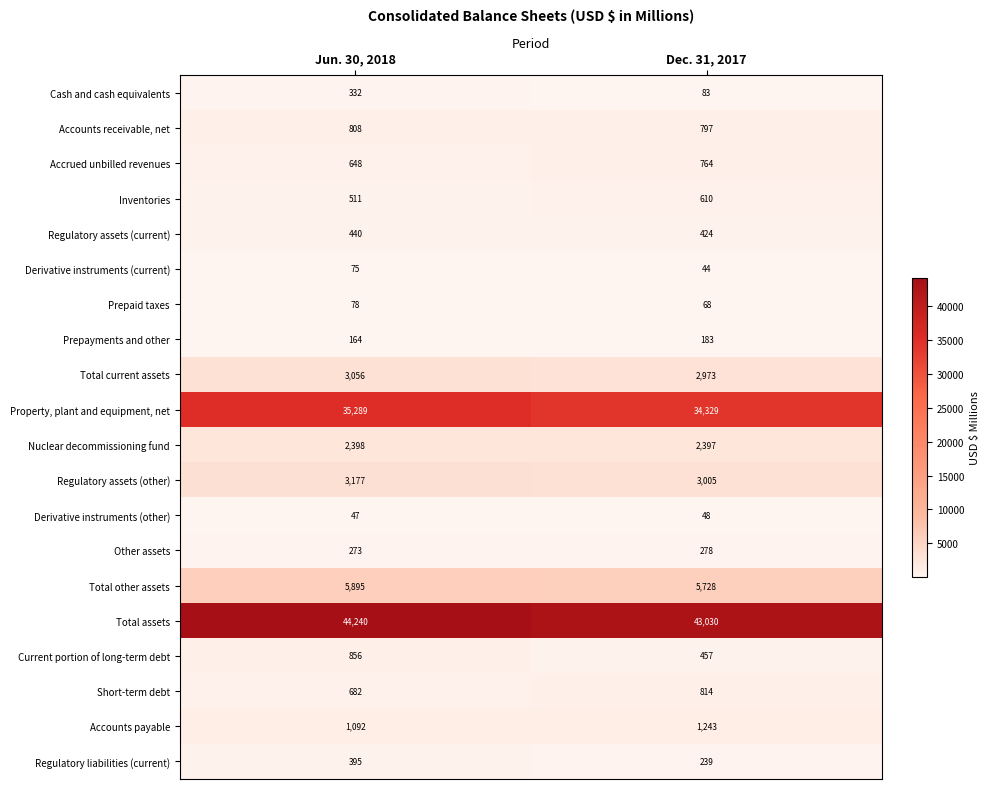

List the series in order of their peak value, highest first.

Total assets, Property, plant and equipment, net, Total other assets, Regulatory assets (other), Total current assets, Nuclear decommissioning fund, Accounts payable, Current portion of long-term debt, Short-term debt, Accounts receivable, net, Accrued unbilled revenues, Inventories, Regulatory assets (current), Regulatory liabilities (current), Cash and cash equivalents, Other assets, Prepayments and other, Prepaid taxes, Derivative instruments (current), Derivative instruments (other)